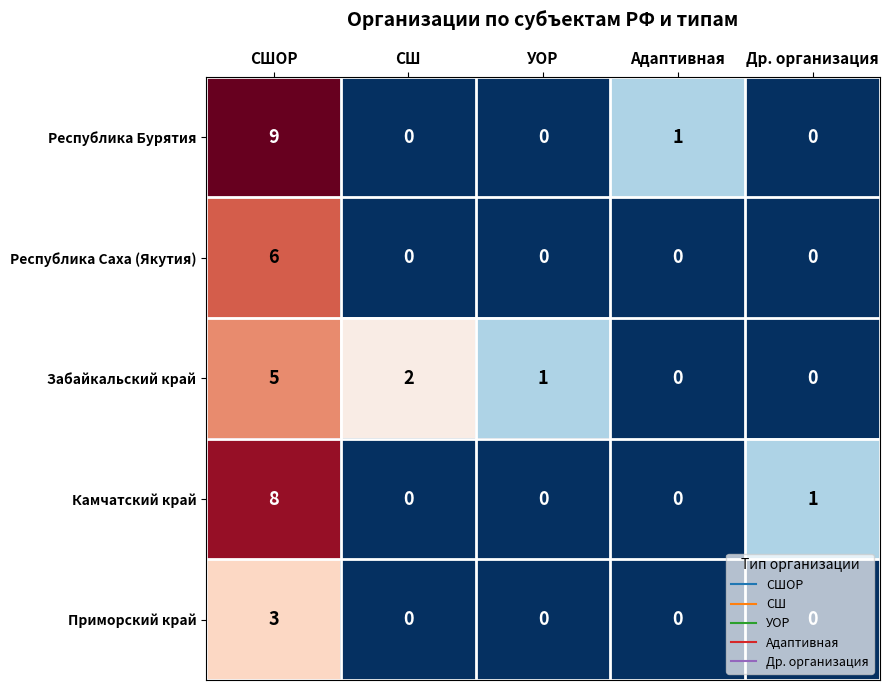

Count the Республика Саха (Якутия) values in the range 0 to 1.

4